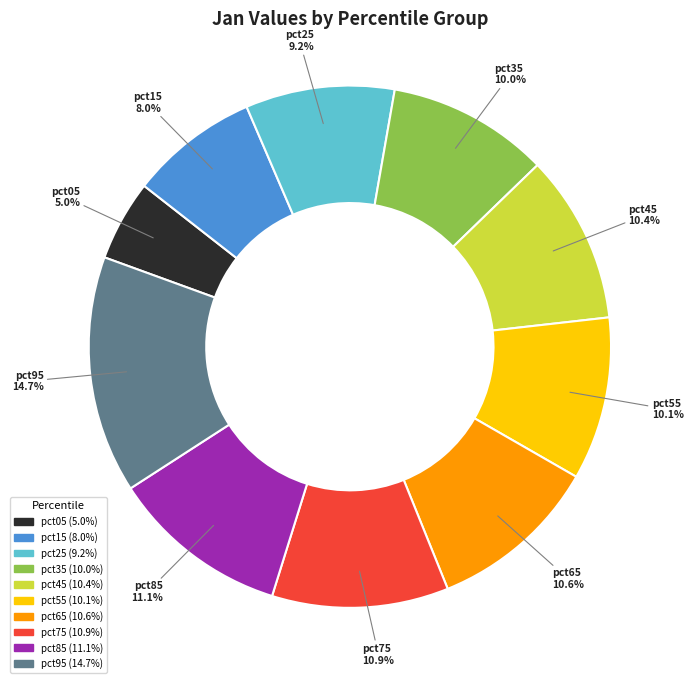

Count the number of slices in the pie.

10